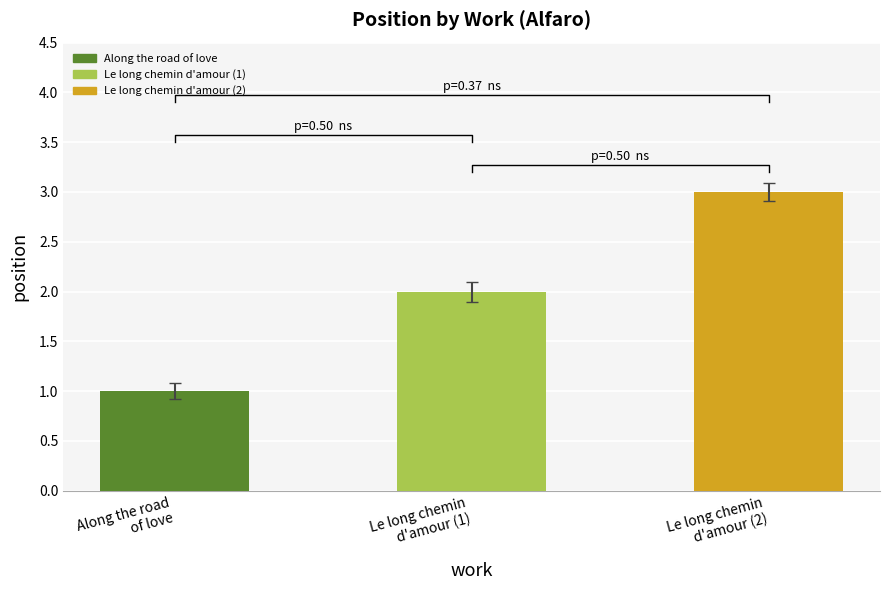

Which label corresponds to the smallest value in the chart?

Along the road
of love